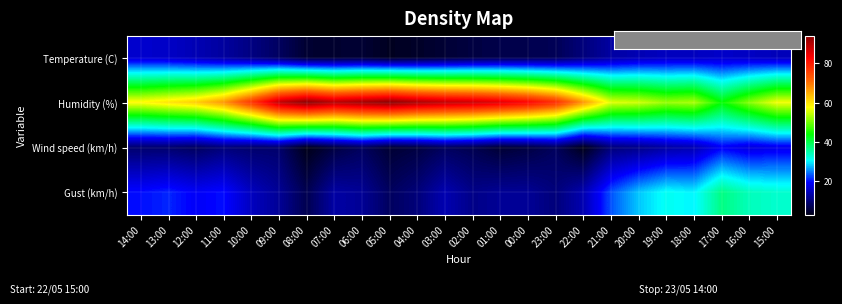

What is the total value across all series at 00:00?

107.9